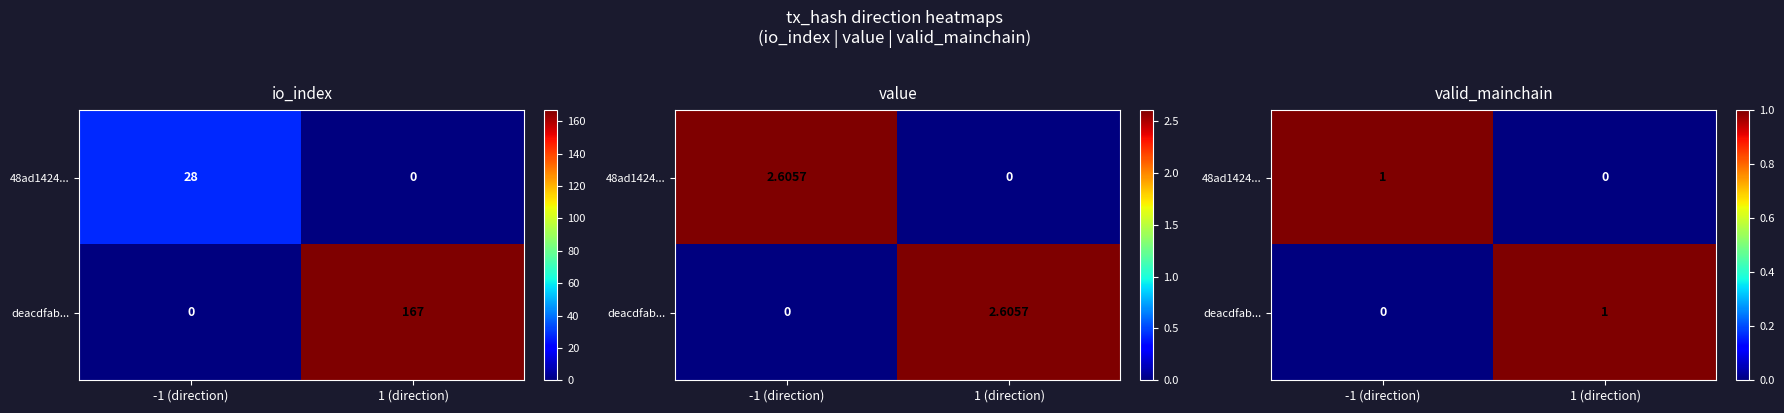

True or false: 48ad1424... has a value of 0 at 1 (direction).

True